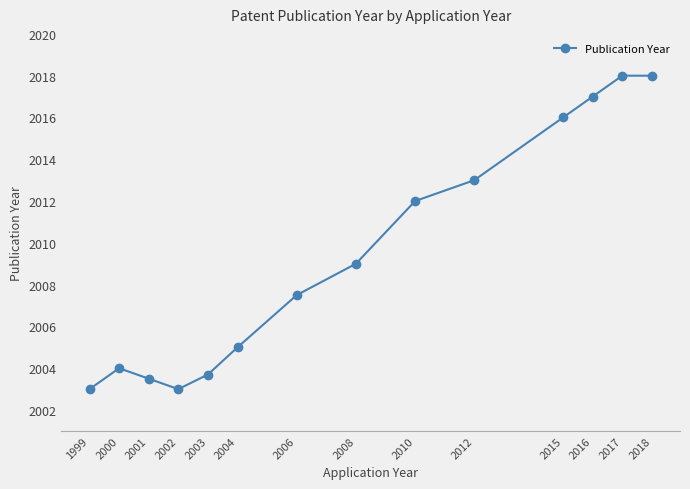

Reading left to right, transcribe all the data shown in this chart.

1999=2003.0	2000=2004.0	2001=2003.5	2002=2003.0	2003=2003.7	2004=2005.0	2006=2007.5	2008=2009.0	2010=2012.0	2012=2013.0	2015=2016.0	2016=2017.0	2017=2018.0	2018=2018.0